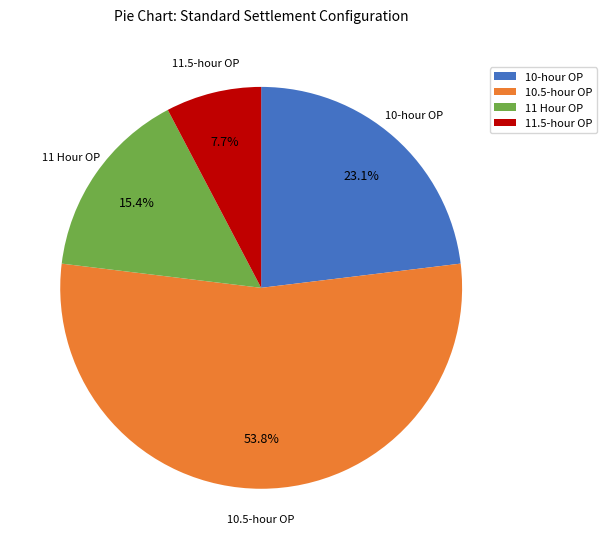

What is the smallest slice in the pie chart?

11.5-hour OP